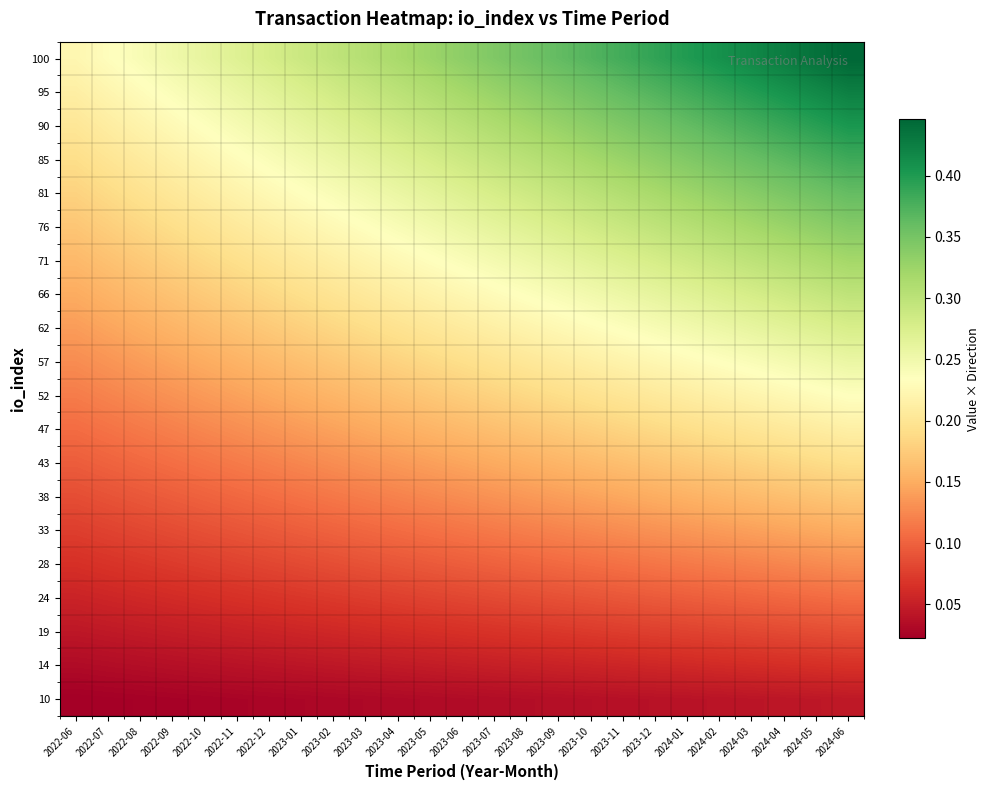

At which category is the sum across all series the highest?

2024-06